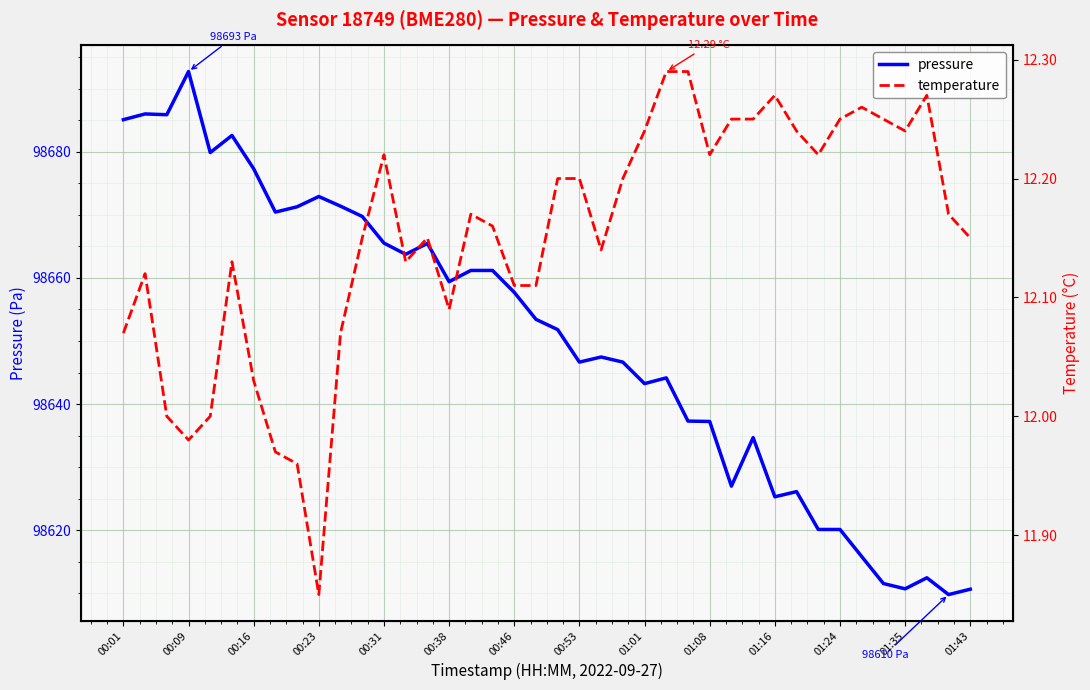

What is the highest value of the pressure series?

98692.7